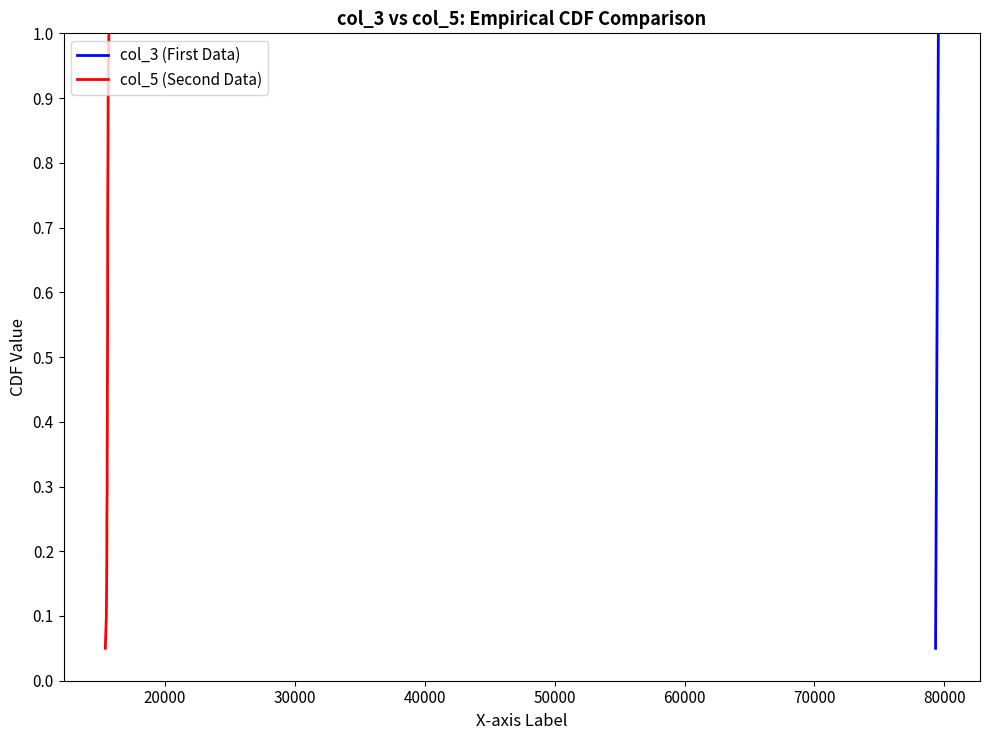

What is the maximum value for col_3 (First Data)?

1.0